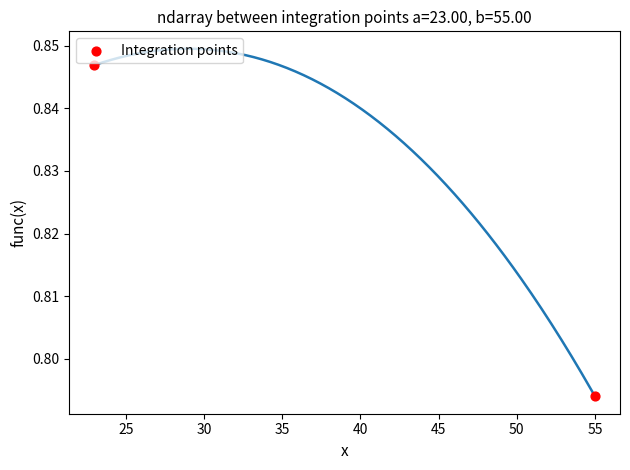

What is the range of X values (max minus min)?

32.0